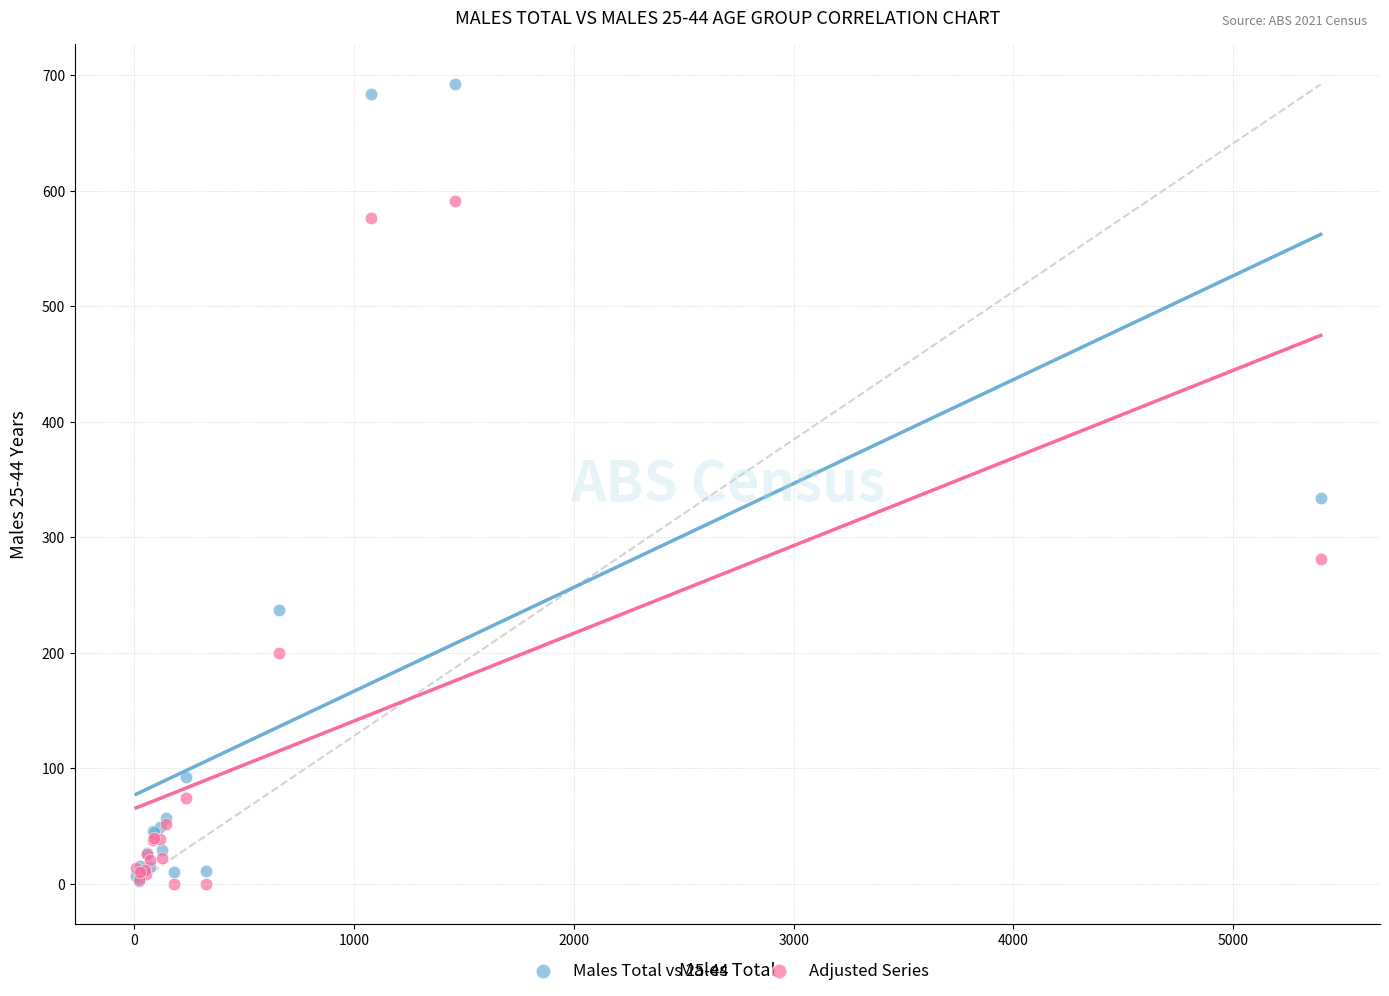

In the Adjusted Series series, what Y value is closest to 295?

281.6